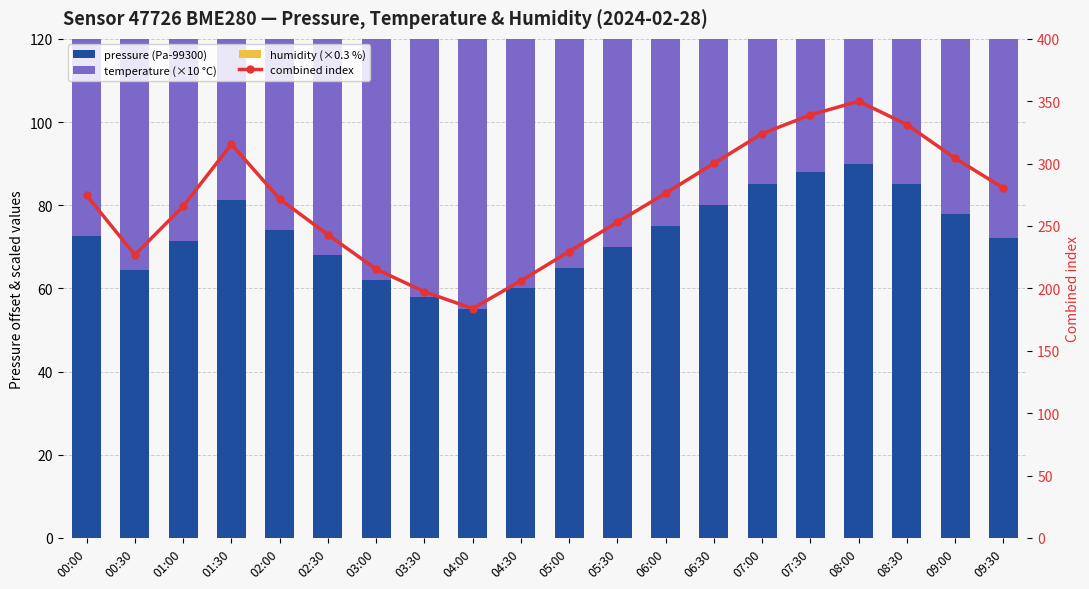

What is the label of the 10th bar from the left?

04:30